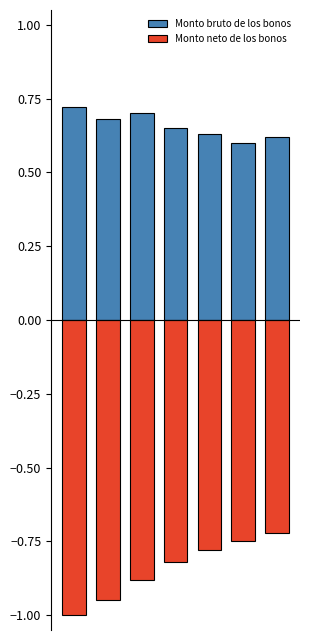

Where is Monto bruto de los bonos nearest to the value 0?

5